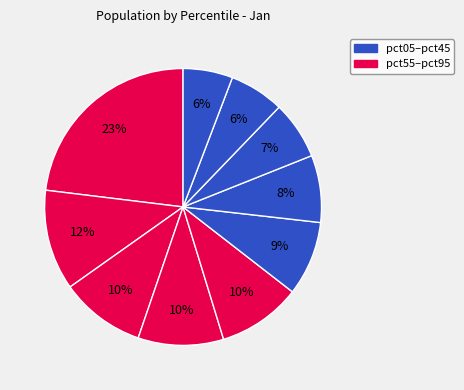

Count the number of slices in the pie.

10